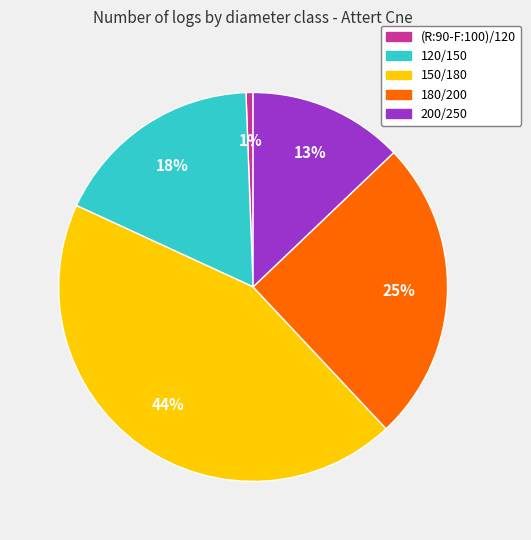

To the nearest percent, what percentage of the pie is 180/200?

25%